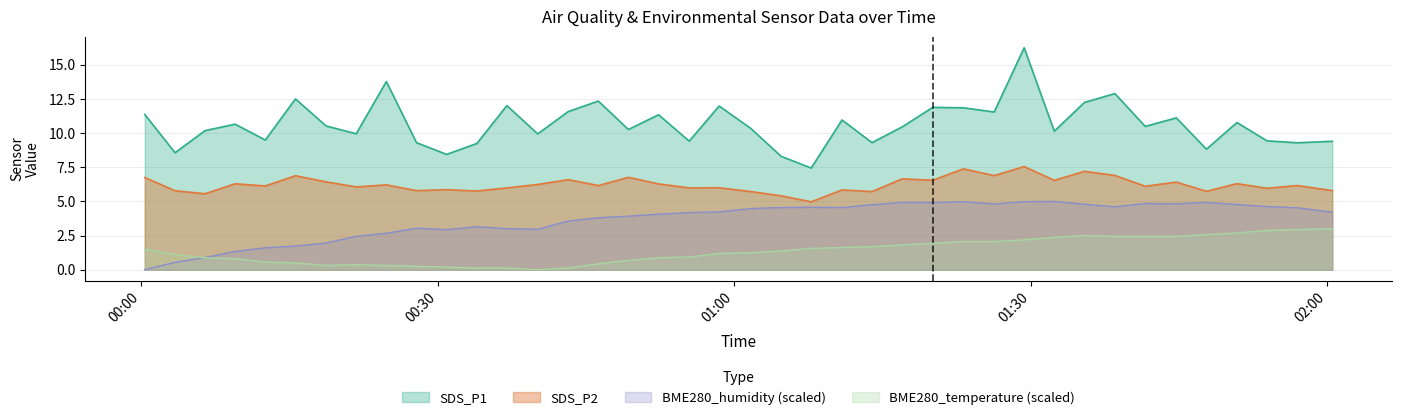

How many lines are shown in the chart?

4